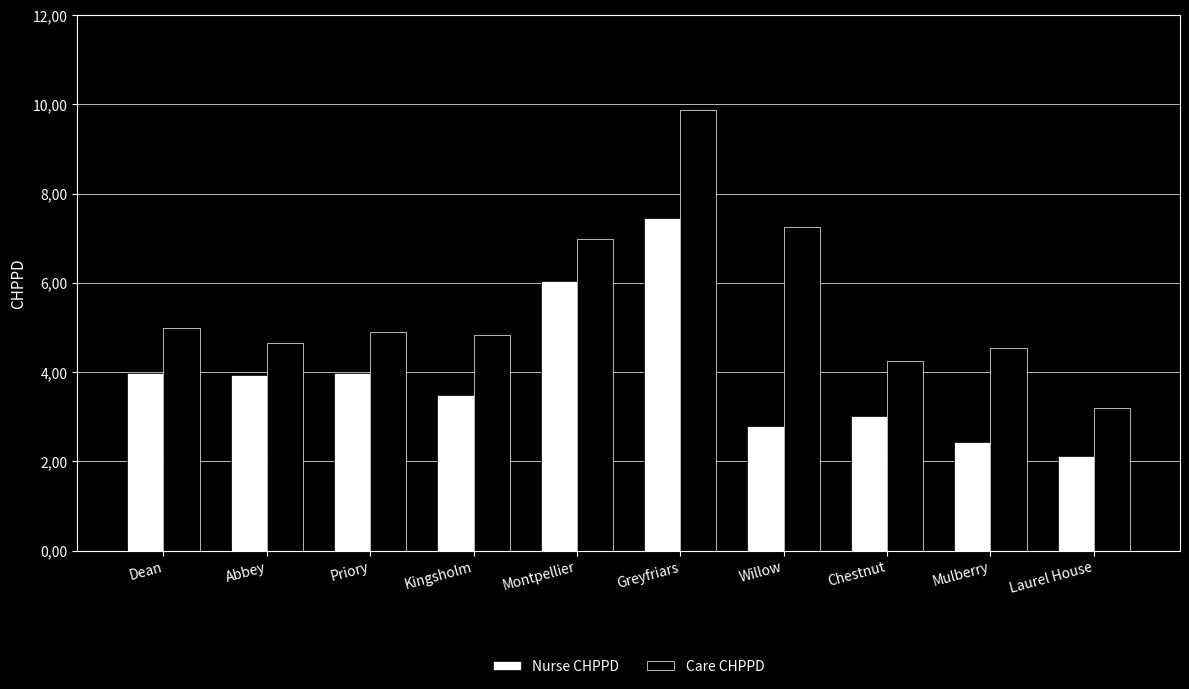

What are all the series names shown in the legend?

Nurse CHPPD, Care CHPPD